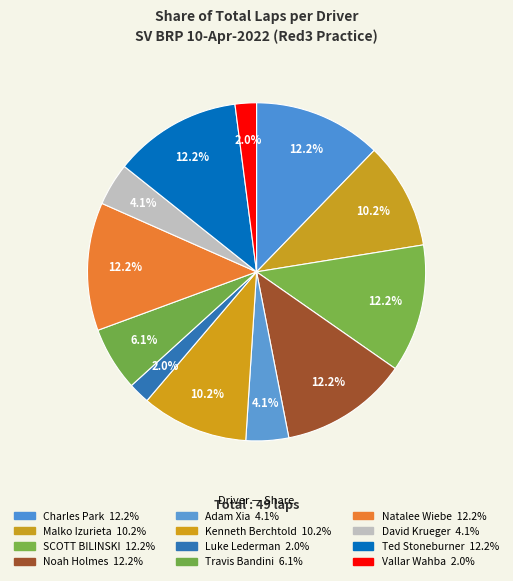

To the nearest percent, what is the difference between the largest and smallest slice percentages?

10%